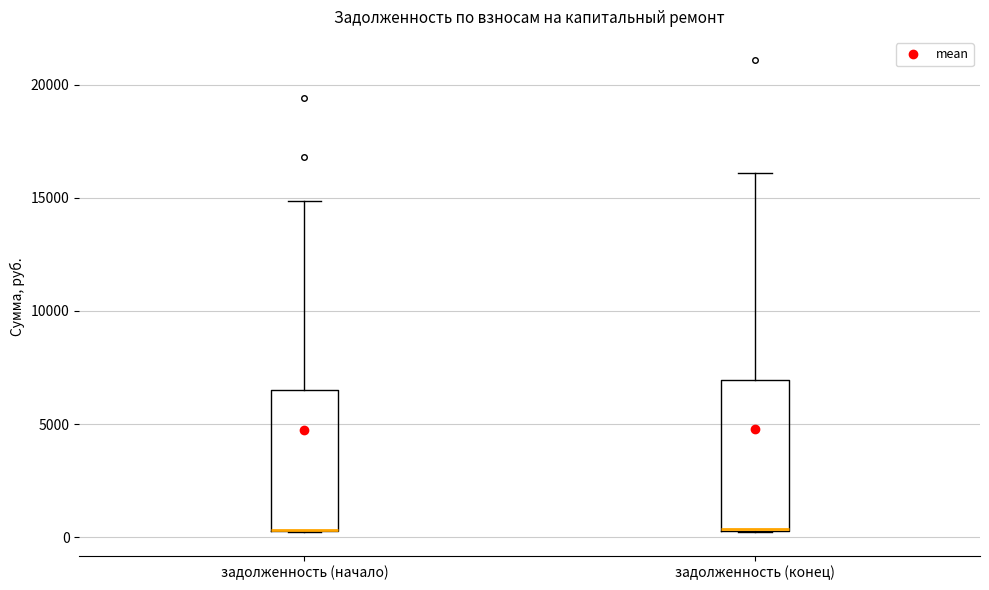

Reading left to right, transcribe this box plot: for each box, give where its median line is, the range the box spans, and where its two whiskers end, as read against the y-axis. The values are not printed on the chart, so give them approximately, as read against the axis.

задолженность (начало): median 500 (drawn on the box's lower edge), box 500 to 6500, whiskers 0 to 15000
задолженность (конец): median 500 (drawn on the box's lower edge), box 500 to 7000, whiskers 0 to 16000